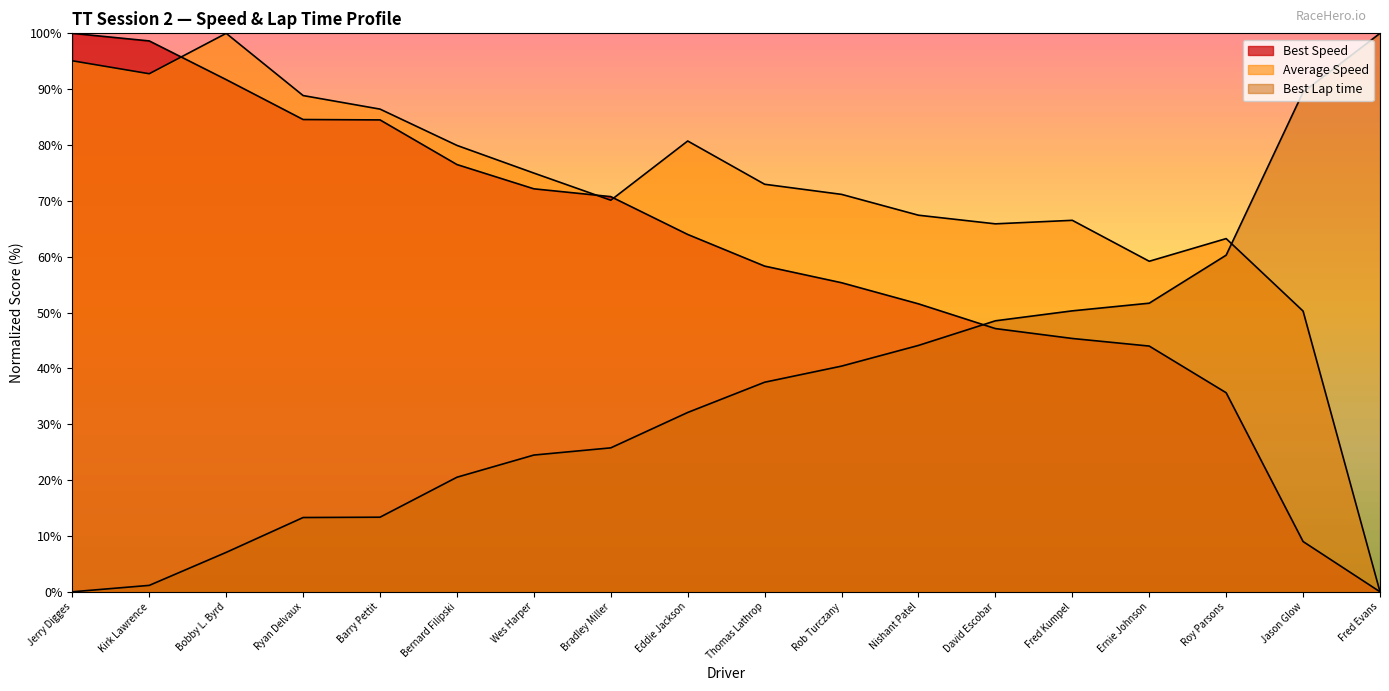

What is the difference between the maximum and second lowest values in the Average Speed series?

49.7